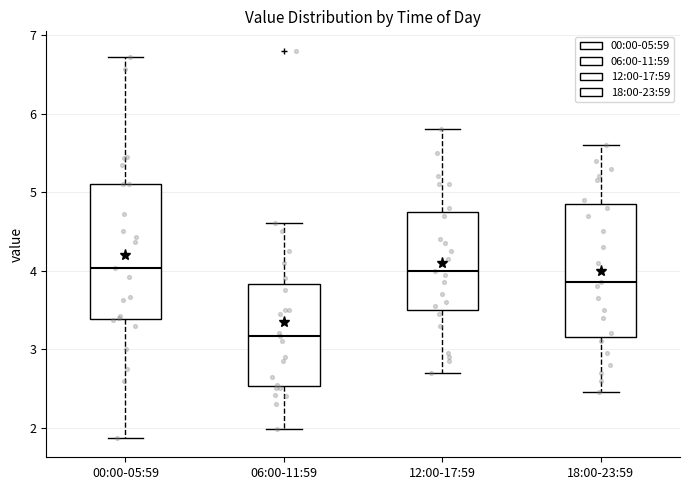

Reading left to right, read every box against the y-axis: the position of its median line, the range the box covers, and the ends of its whiskers. The values are not printed on the chart, so give them approximately, as read against the axis.

00:00-05:59: median 4.0, box 3.4 to 5.1, whiskers 1.9 to 6.7
06:00-11:59: median 3.2, box 2.5 to 3.8, whiskers 2.0 to 4.6
12:00-17:59: median 4.0, box 3.5 to 4.8, whiskers 2.7 to 5.8
18:00-23:59: median 3.9, box 3.2 to 4.9, whiskers 2.5 to 5.6